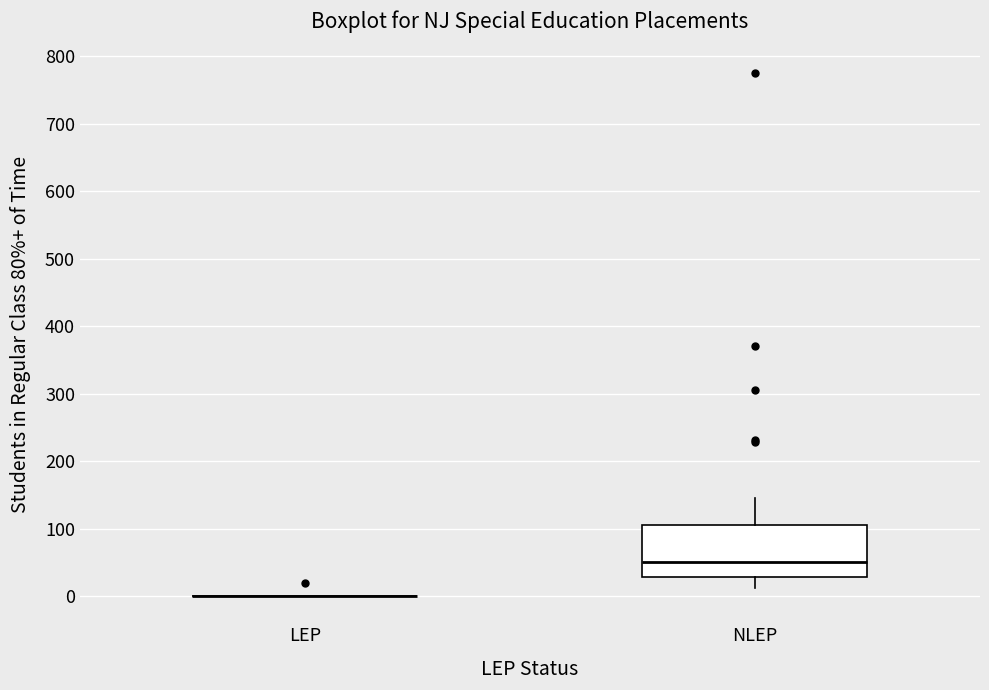

Comparing the boxes themselves (not the whiskers), which one is the tallest?

NLEP